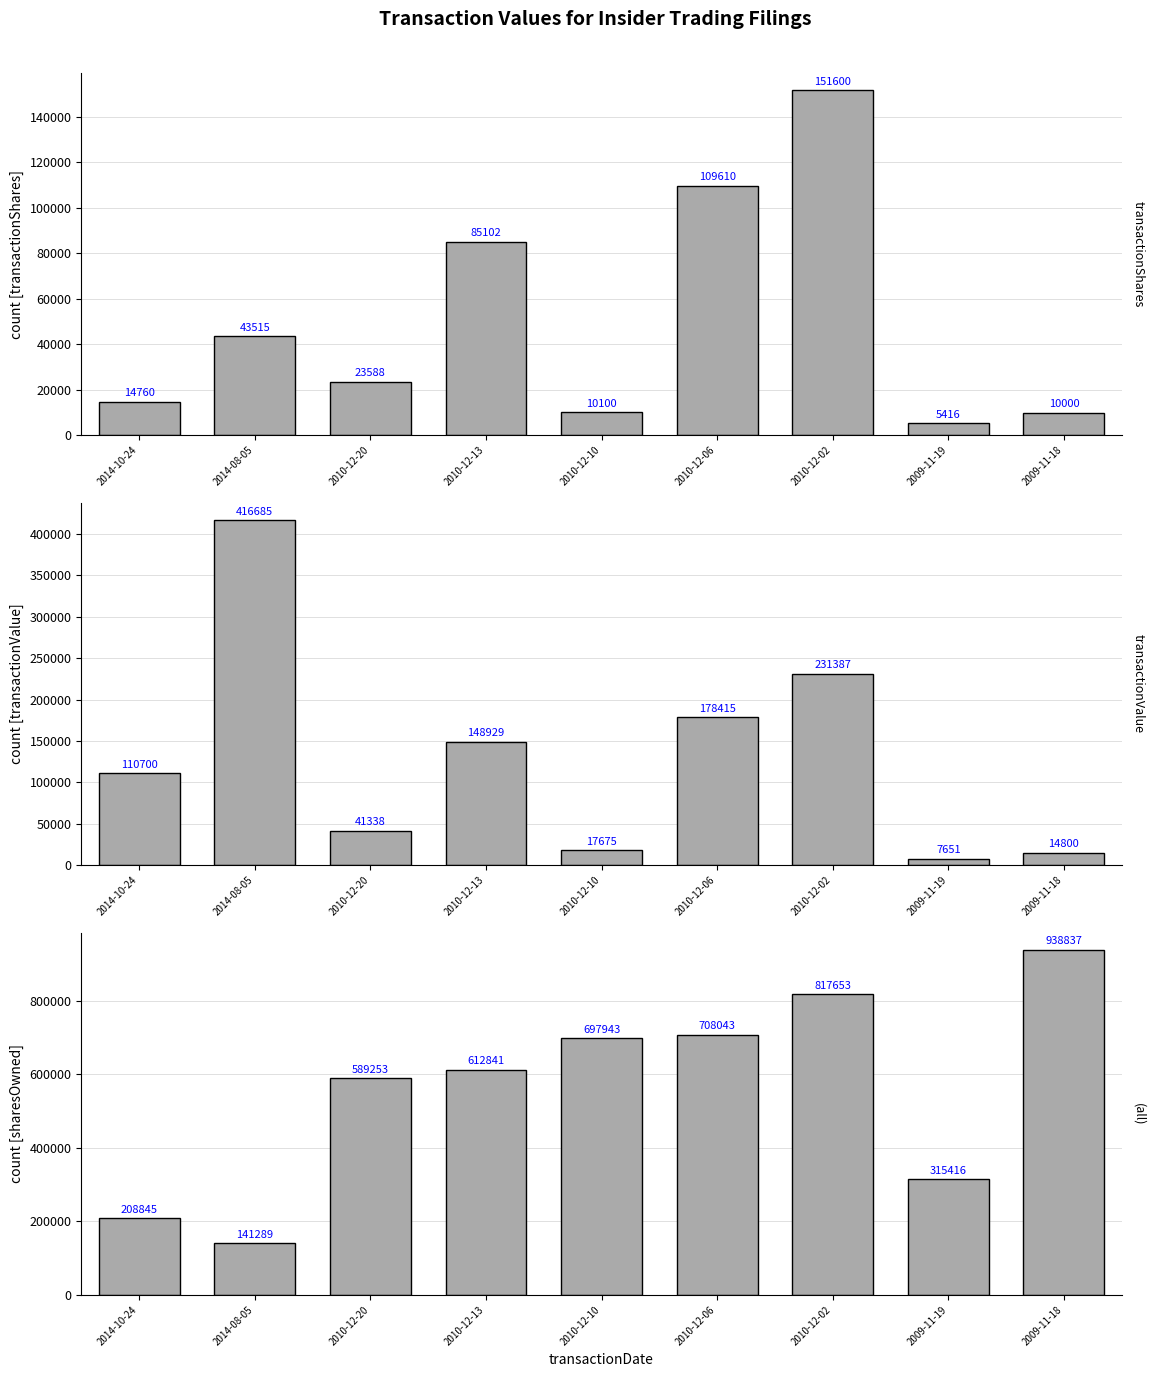

What value does the transactionValue series have at 2009-11-18?

14800